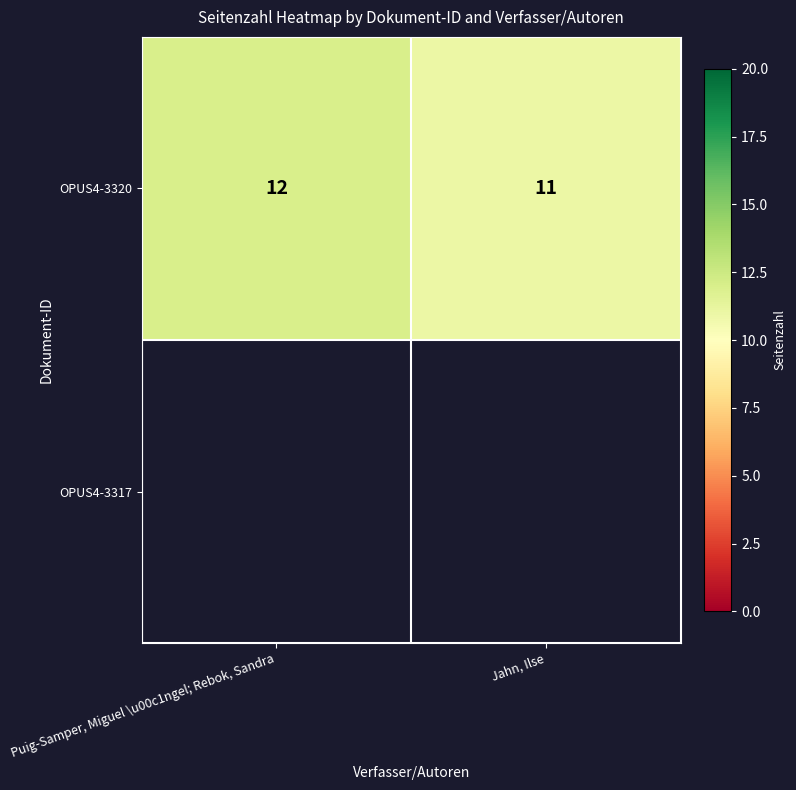

List the labels in order of OPUS4-3320 value, largest first.

Puig-Samper, Miguel \u00c1ngel; Rebok, Sandra, Jahn, Ilse